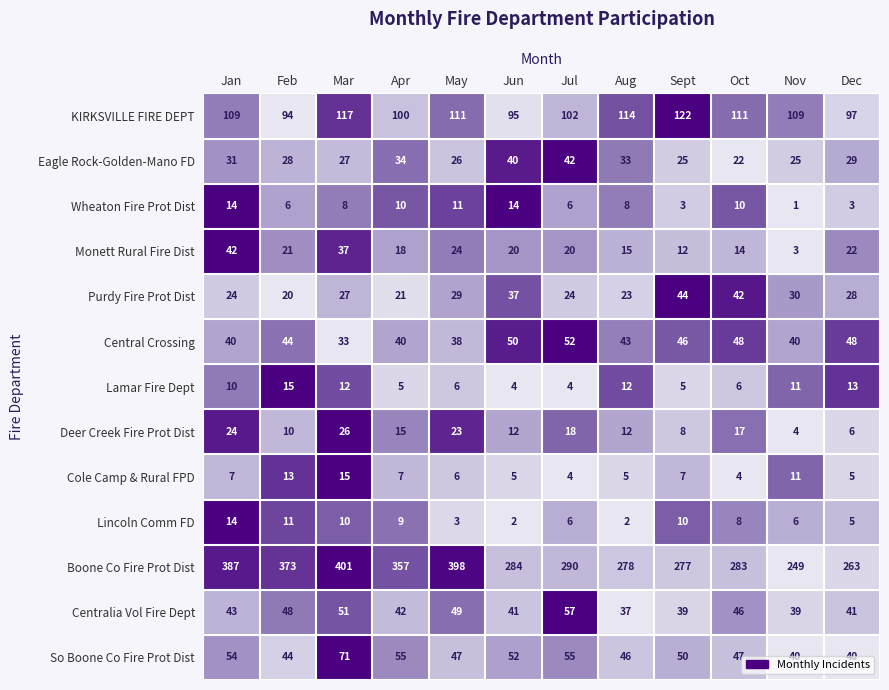

What is the sum of all Boone Co Fire Prot Dist values?

3840